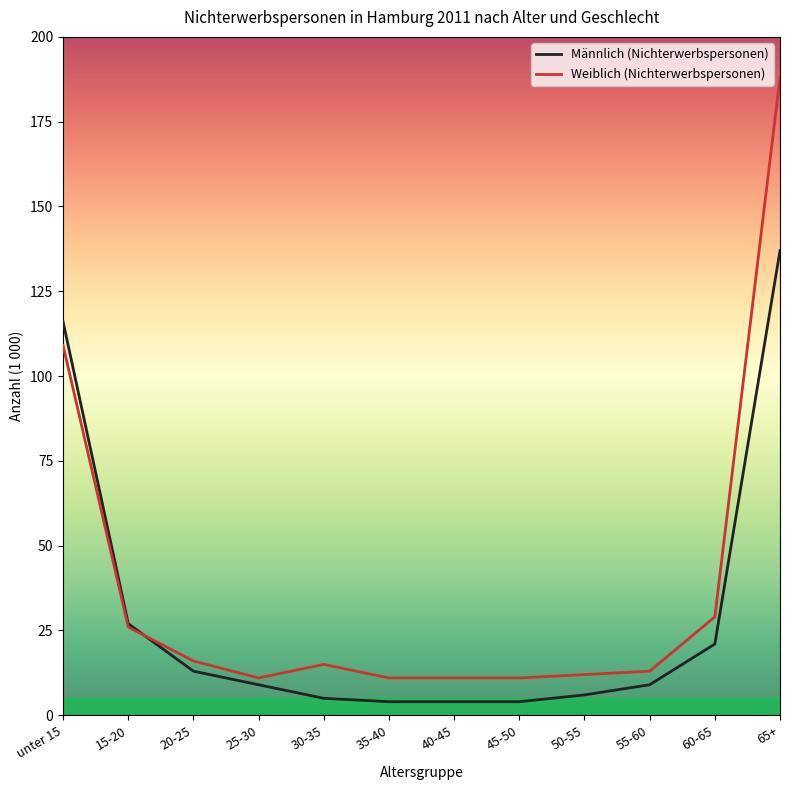

True or false: Männlich (Nichterwerbspersonen) and Weiblich (Nichterwerbspersonen) cross at least once.

True